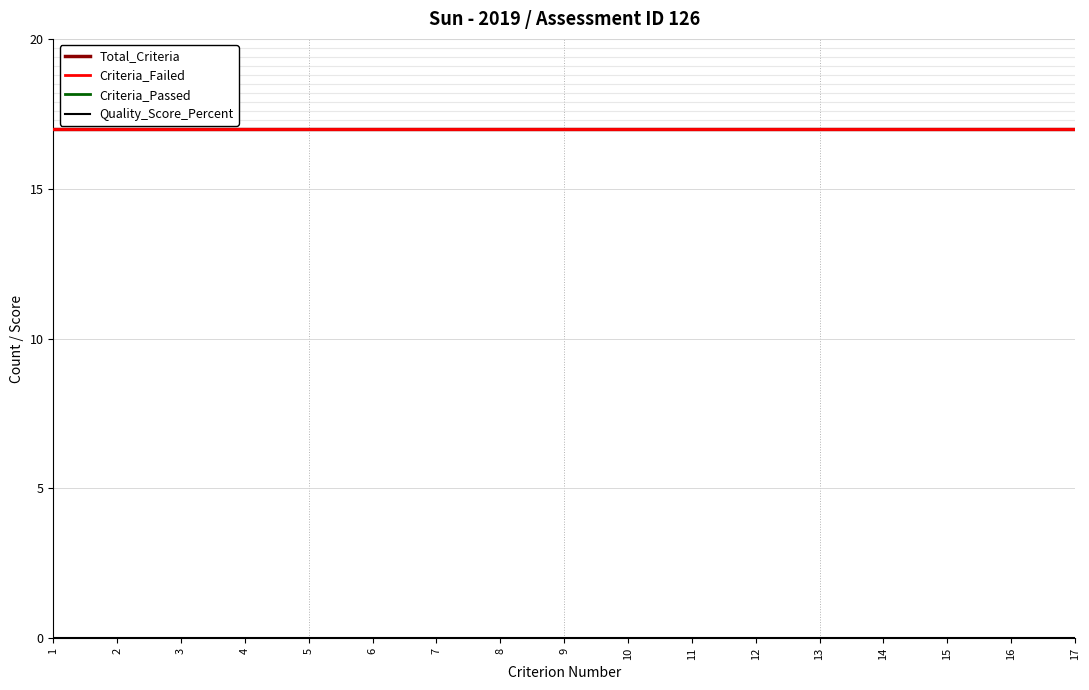

Does the chart display data point markers on the line(s)?

No